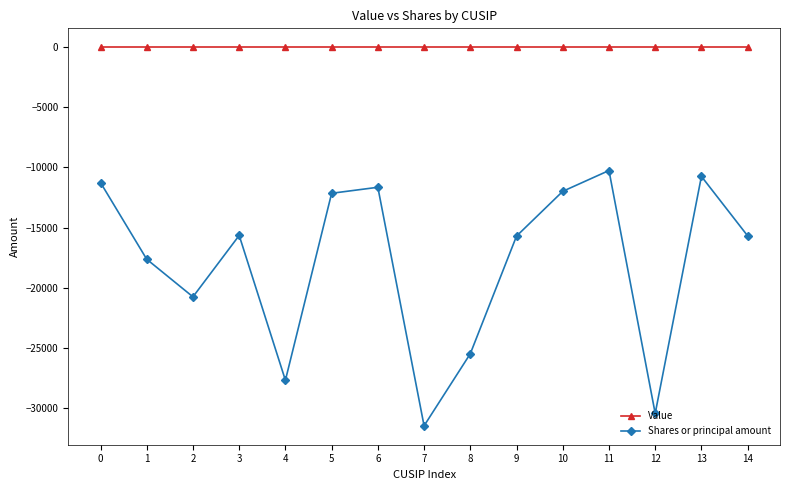

What is the total value across all series at 9?

-15709